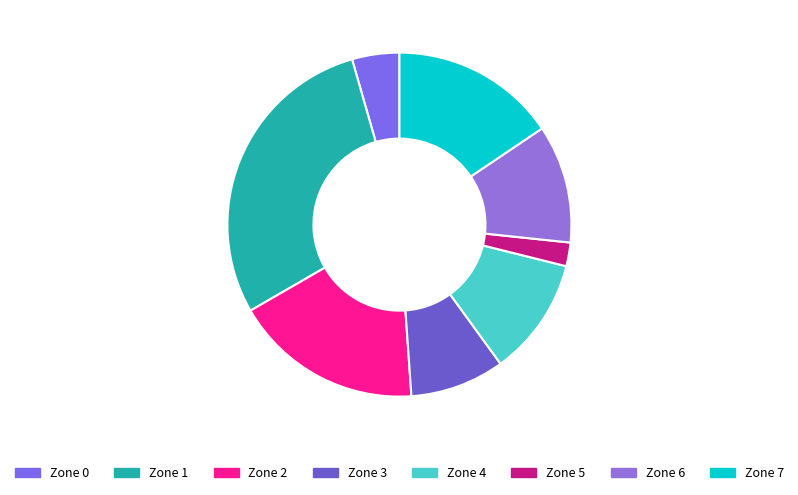

True or false: Zone 7 accounts for 4% of the total.

False